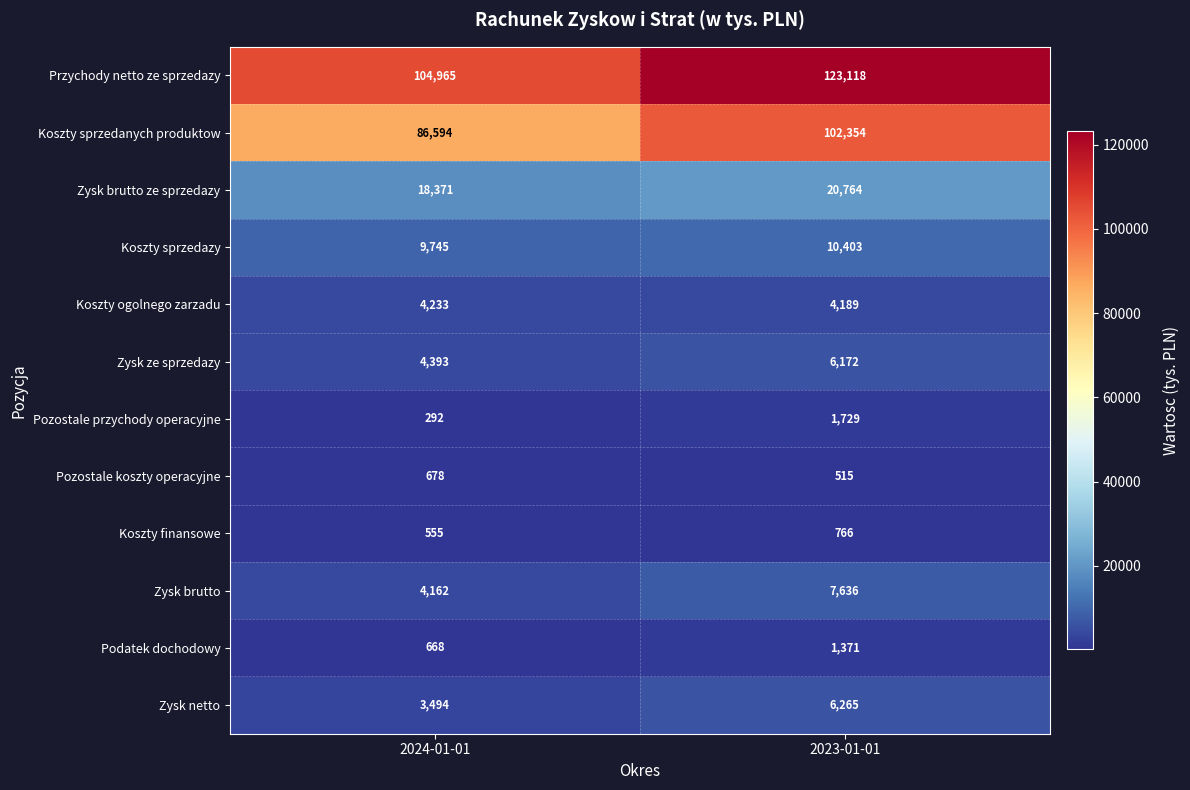

At which category does the chart reach its minimum across all series?

2024-01-01